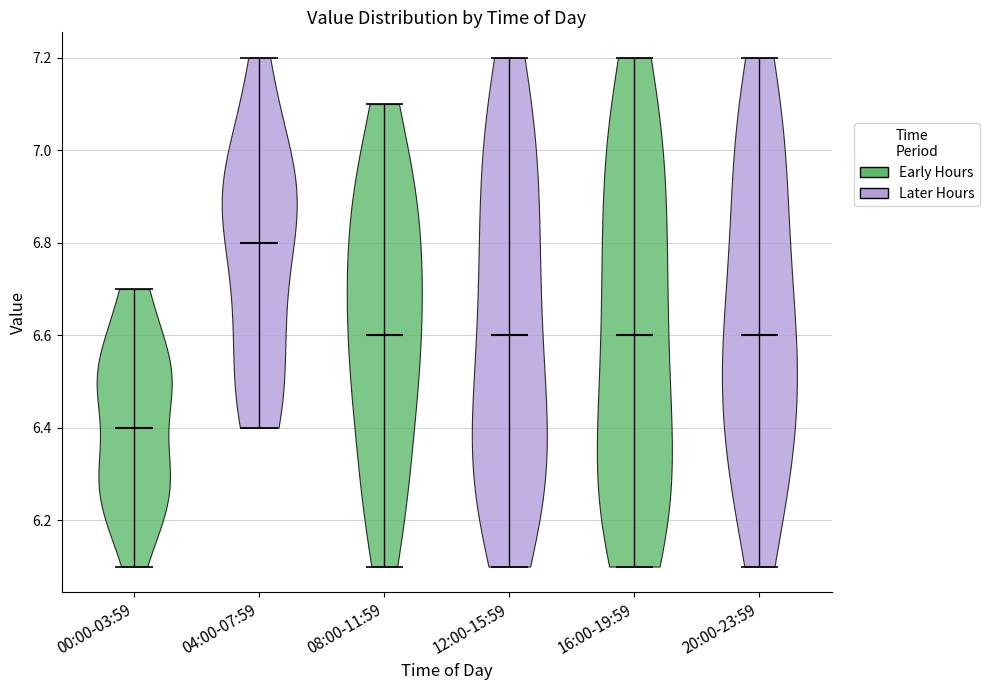

Reading left to right, read every violin against the y-axis: where its median line is, and the lowest and highest points it reaches. The values are not printed on the chart, so give them approximately, as read against the axis.

00:00-03:59: median line 6.4, lowest point 6.1, highest point 6.7
04:00-07:59: median line 6.8, lowest point 6.4, highest point 7.2
08:00-11:59: median line 6.6, lowest point 6.1, highest point 7.1
12:00-15:59: median line 6.6, lowest point 6.1, highest point 7.2
16:00-19:59: median line 6.6, lowest point 6.1, highest point 7.2
20:00-23:59: median line 6.6, lowest point 6.1, highest point 7.2